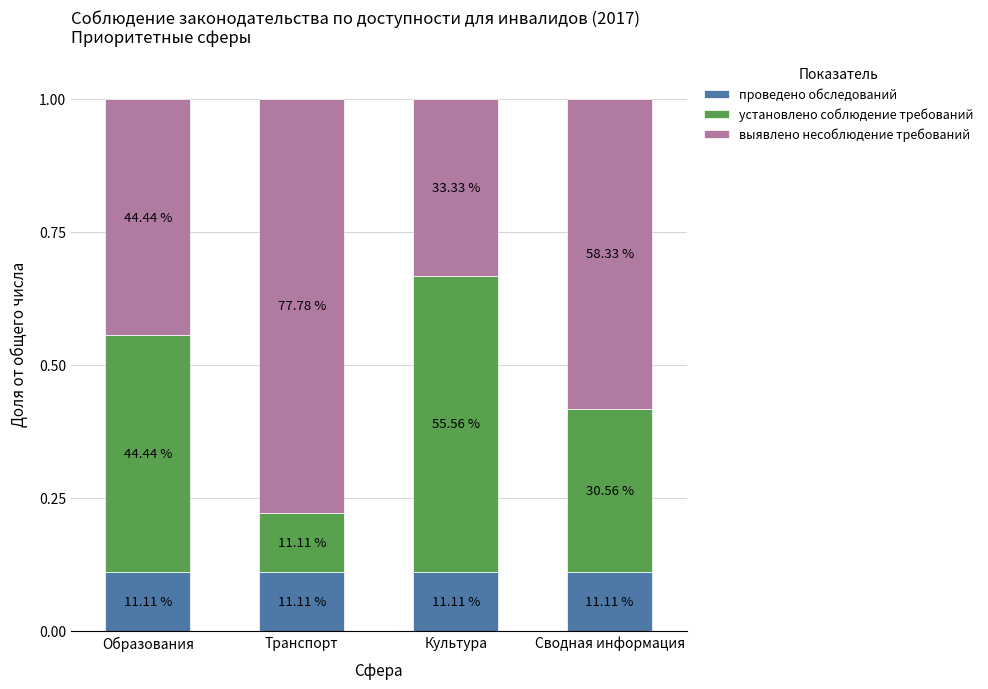

List the series in order of their peak value, highest first.

выявлено несоблюдение требований, установлено соблюдение требований, проведено обследований